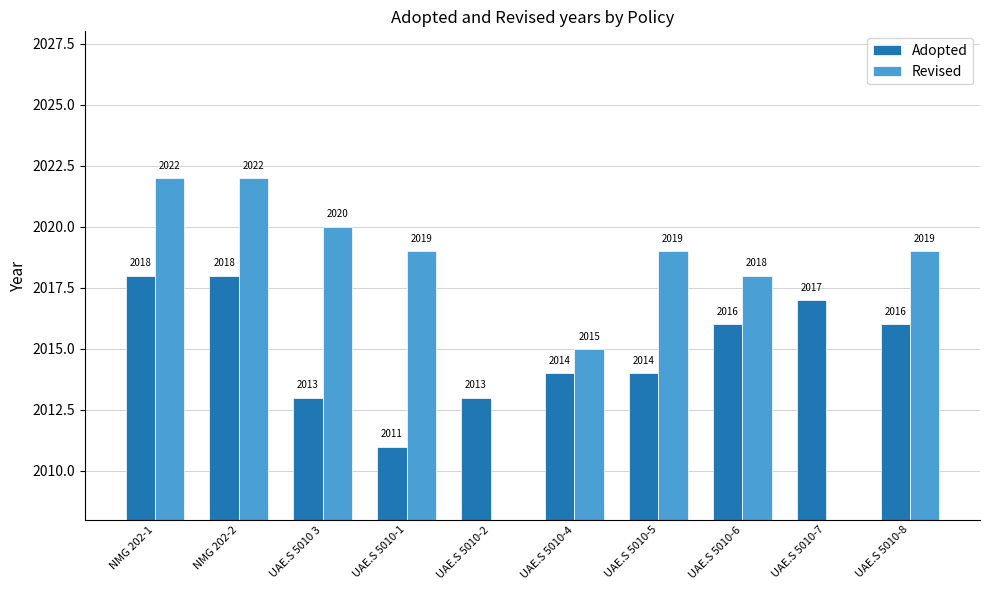

List the series in order of their overall mean, lowest first.

Revised, Adopted